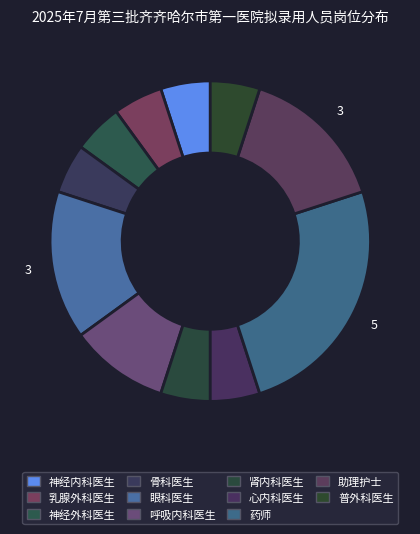

Is it true that 助理护士 is 15% of the pie?

True